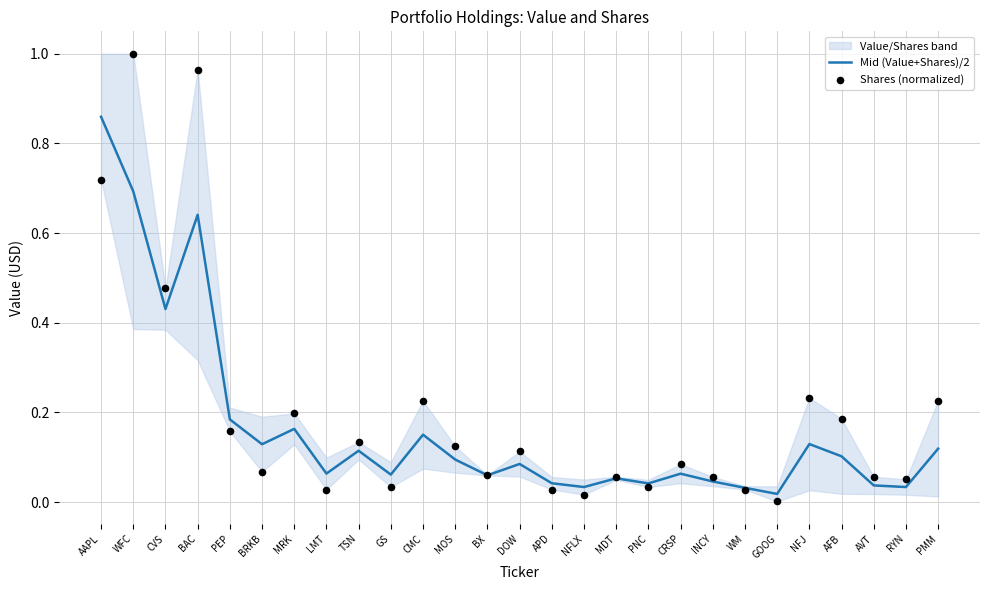

Which series reaches the maximum Y coordinate?

Shares (normalized)